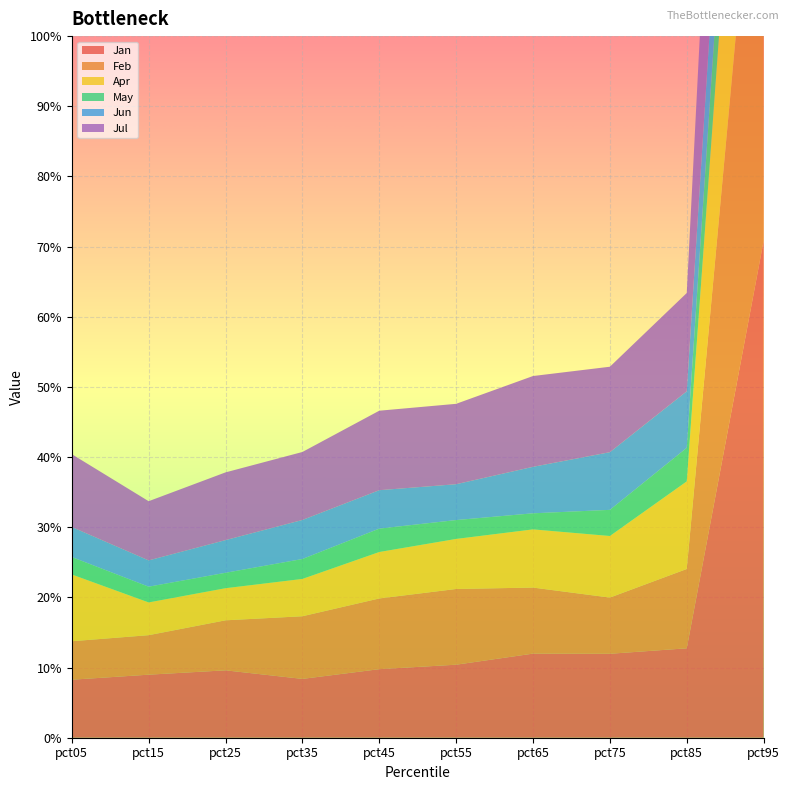

Reading left to right, what are all the values shown in this chart?

Jan: 0.1	0.1	0.1	0.1	0.1	0.1	0.1	0.1	0.1	0.7
Feb: 0.1	0.1	0.1	0.1	0.1	0.1	0.1	0.1	0.1	0.7
Apr: 0.1	0.0	0.0	0.1	0.1	0.1	0.1	0.1	0.1	0.4
May: 0.0	0.0	0.0	0.0	0.0	0.0	0.0	0.0	0.0	0.2
Jun: 0.0	0.0	0.0	0.1	0.1	0.1	0.1	0.1	0.1	0.2
Jul: 0.1	0.1	0.1	0.1	0.1	0.1	0.1	0.1	0.1	0.6